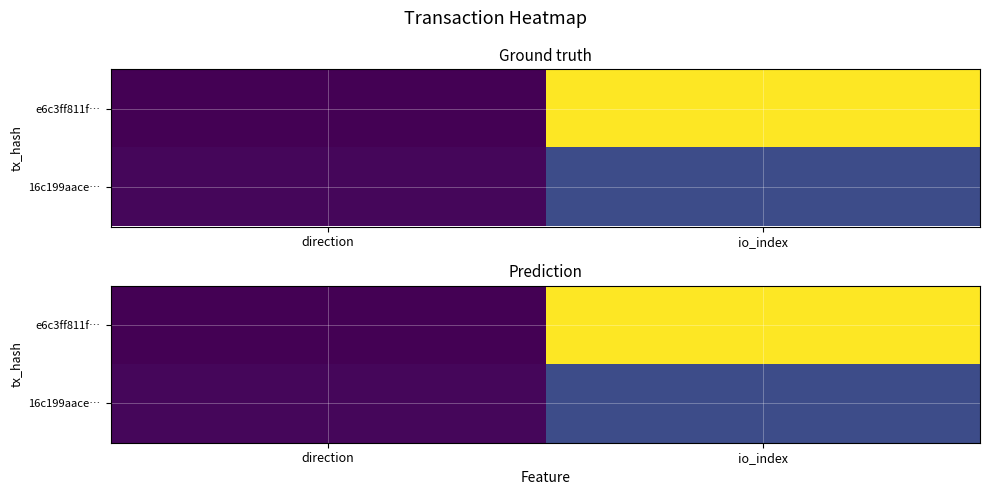

What is the approximate value of 16c199aace… at io_index?

0.2